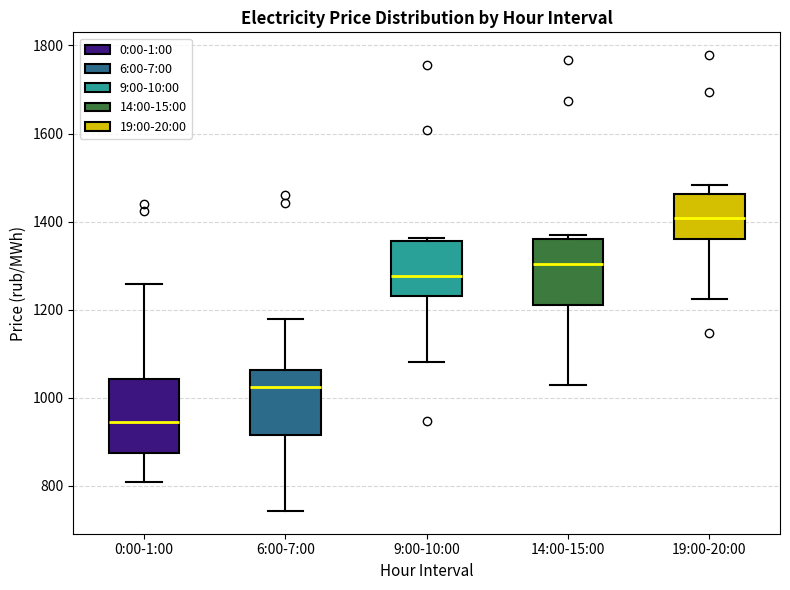

Which box's median line is the lowest?

0:00-1:00